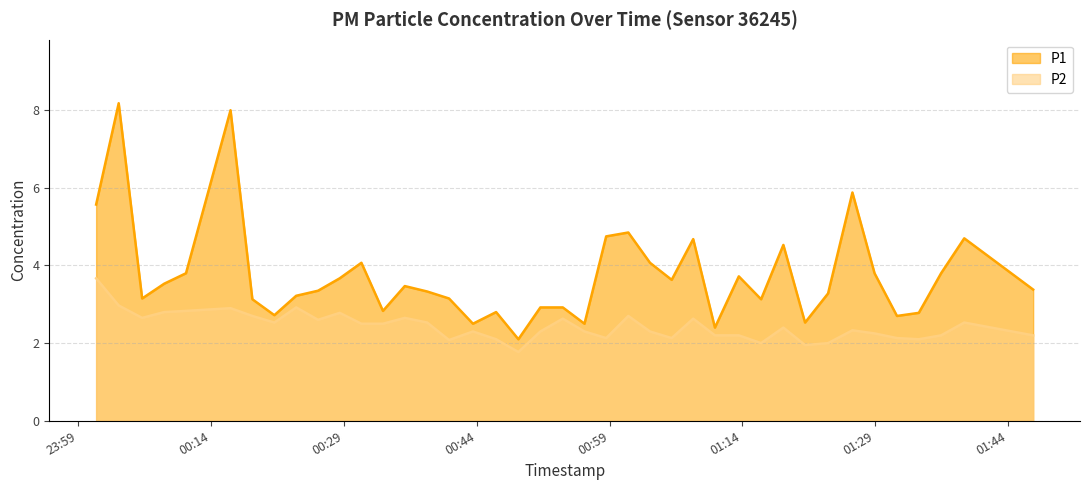

True or false: P2 and P1 cross at least once.

False